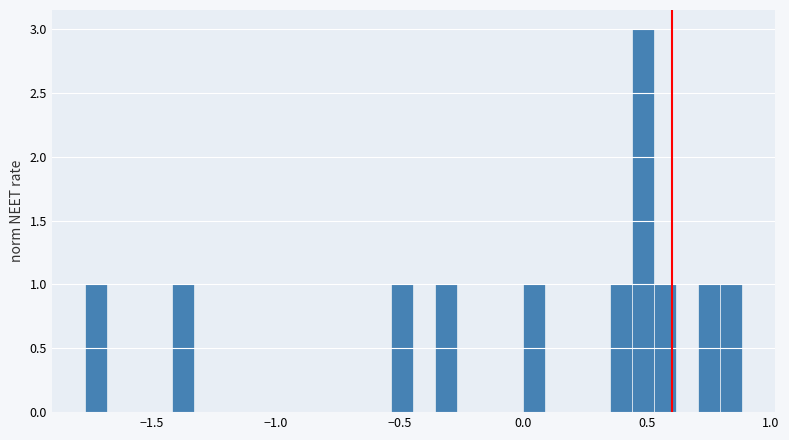

Around what value on the x-axis is the tallest bar? Give the approximate position of its centre, as read against the axis.

0.50